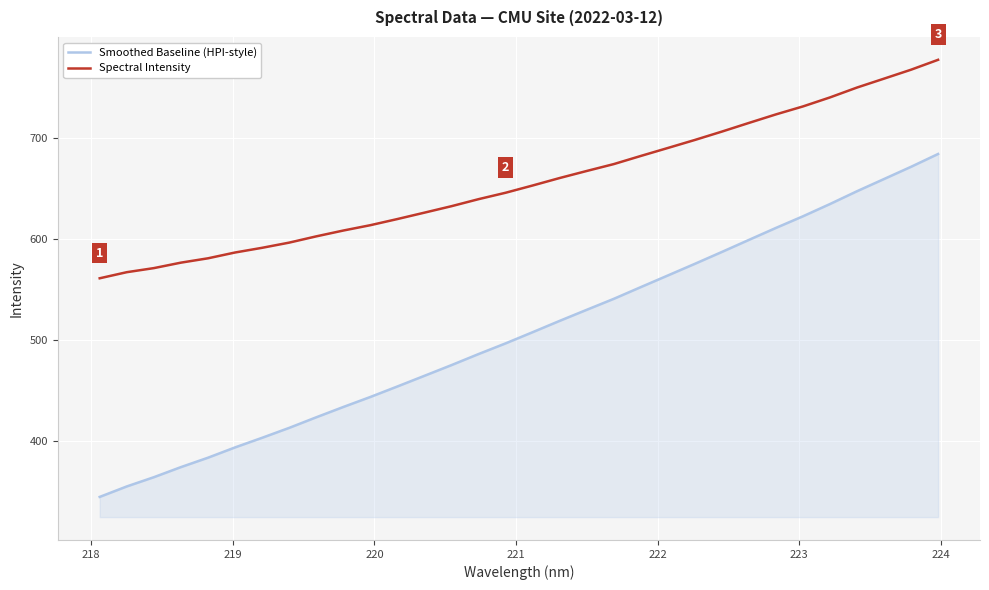

Which series has the widest spread of values?

Smoothed Baseline (HPI-style)